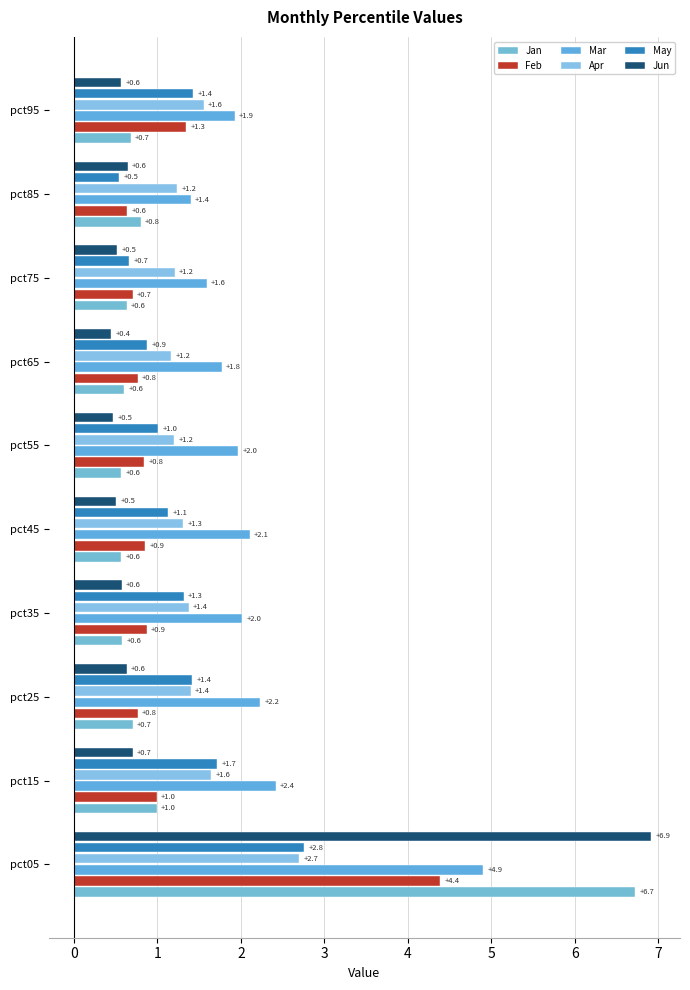

How many data points in May are less than 1?

3